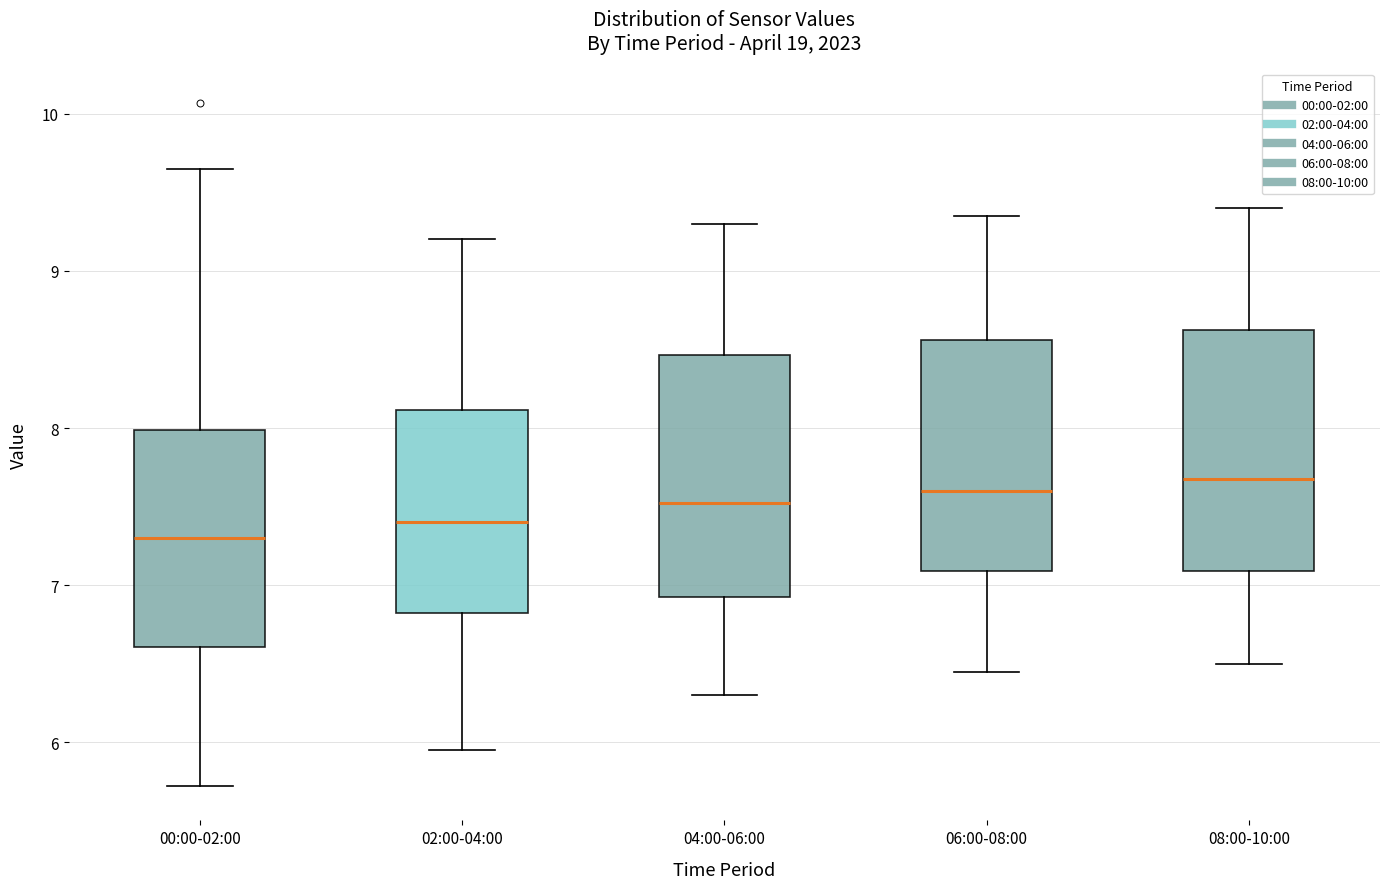

Reading left to right, read every box against the y-axis: the position of its median line, the range the box covers, and the ends of its whiskers. The values are not printed on the chart, so give them approximately, as read against the axis.

00:00-02:00: median 7.3, box 6.6 to 8.0, whiskers 5.7 to 9.7
02:00-04:00: median 7.4, box 6.8 to 8.1, whiskers 6.0 to 9.2
04:00-06:00: median 7.5, box 6.9 to 8.5, whiskers 6.3 to 9.3
06:00-08:00: median 7.6, box 7.1 to 8.6, whiskers 6.5 to 9.4
08:00-10:00: median 7.7, box 7.1 to 8.6, whiskers 6.5 to 9.4